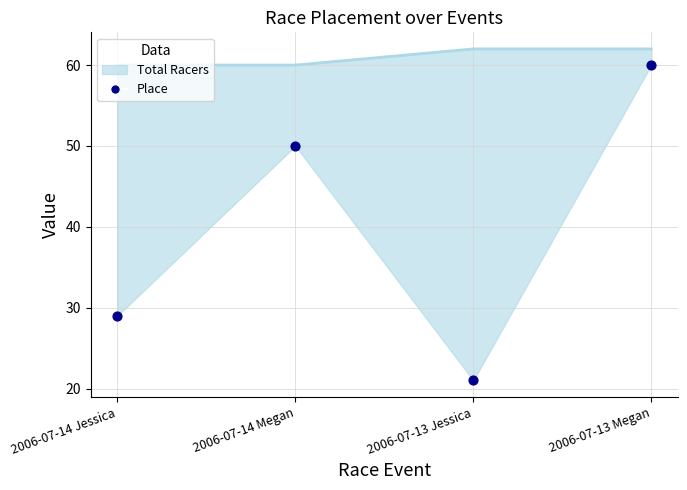

Between 2006-07-14 Megan and 2006-07-14 Jessica, which is larger?

2006-07-14 Megan